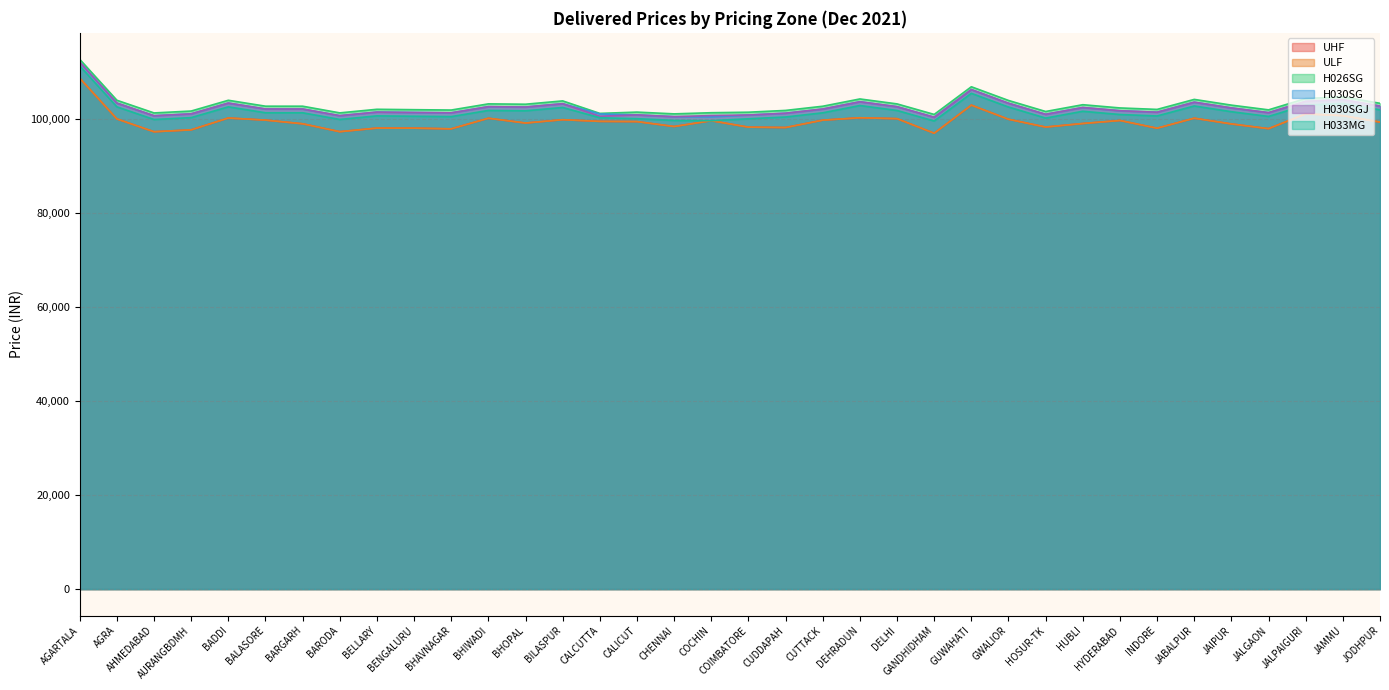

Which category has the highest value in the ULF series?

AGARTALA